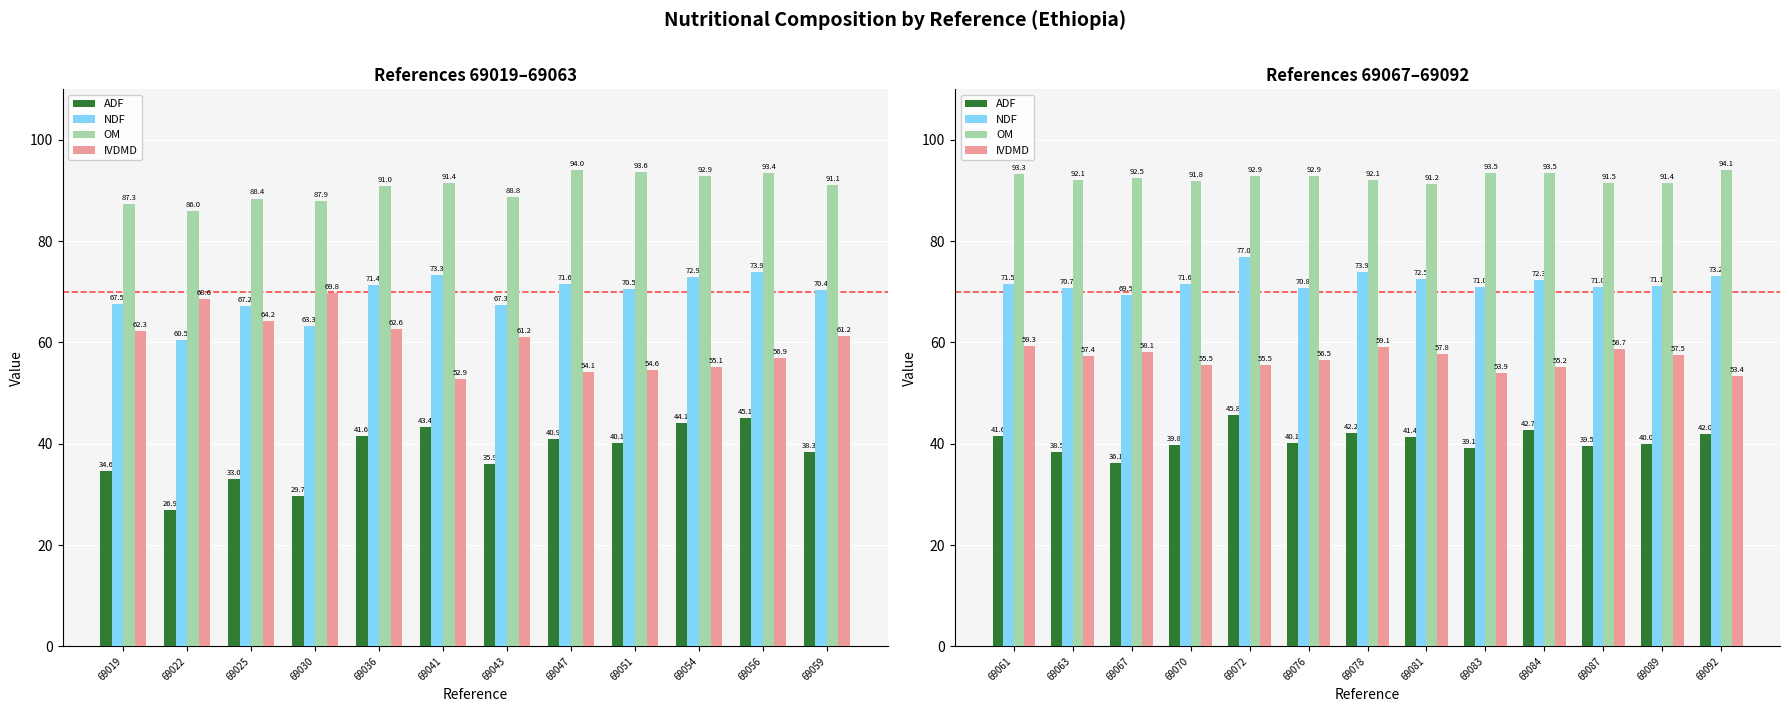

Does the chart contain any negative values?

No